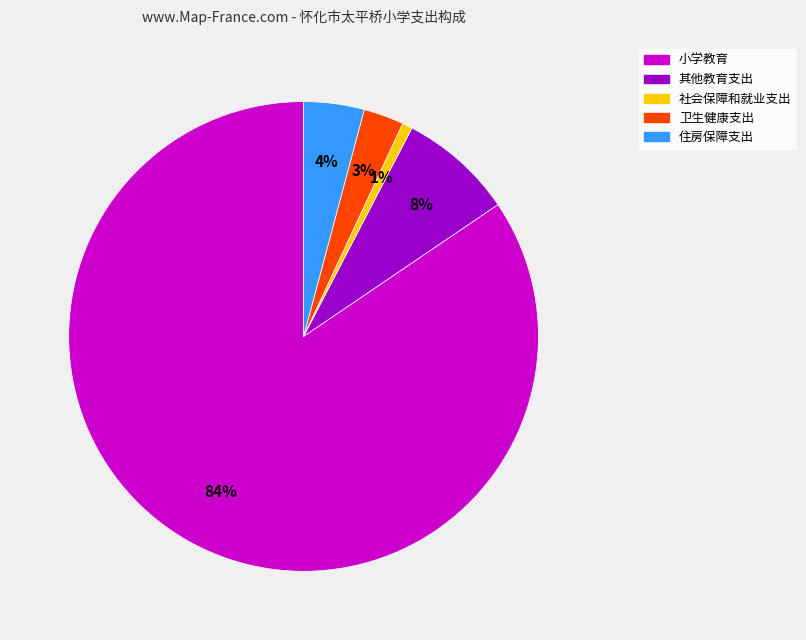

Do 小学教育 and 其他教育支出 together represent more than half of the pie?

Yes